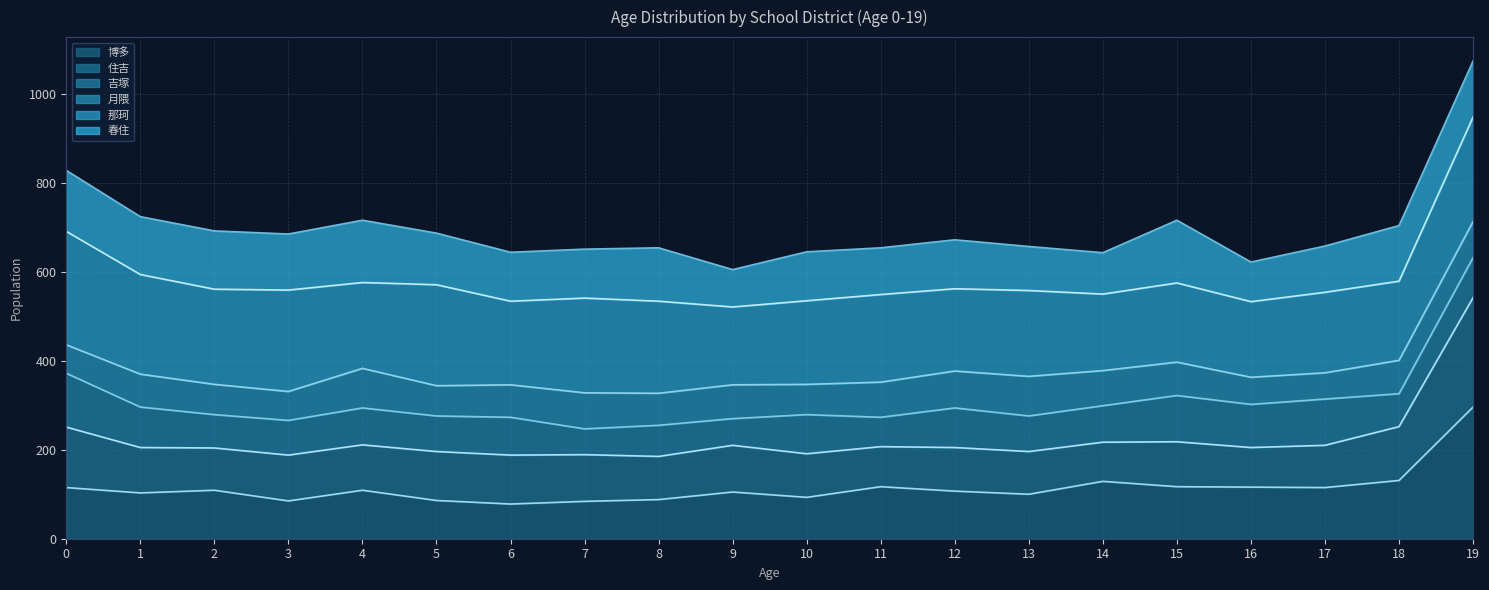

What is the difference between the maximum and minimum values in the 吉塚 line series?

385